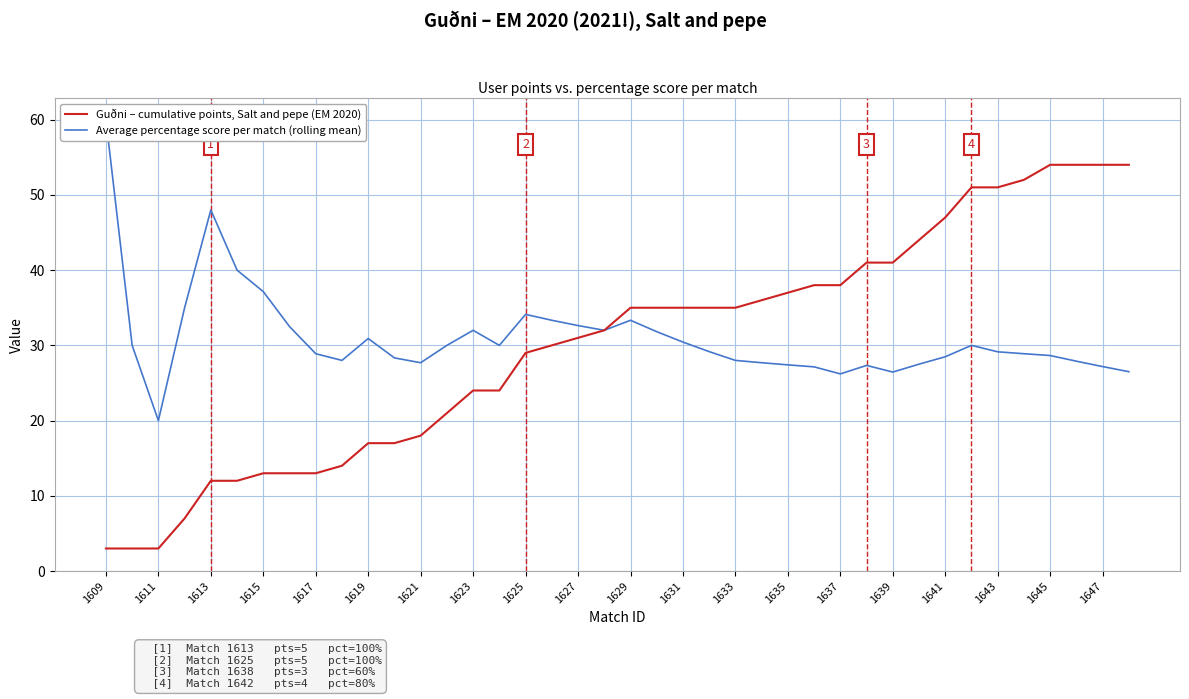

True or false: Average percentage score per match (rolling mean) and Guðni – cumulative points, Salt and pepe (EM 2020) intersect in this chart.

False